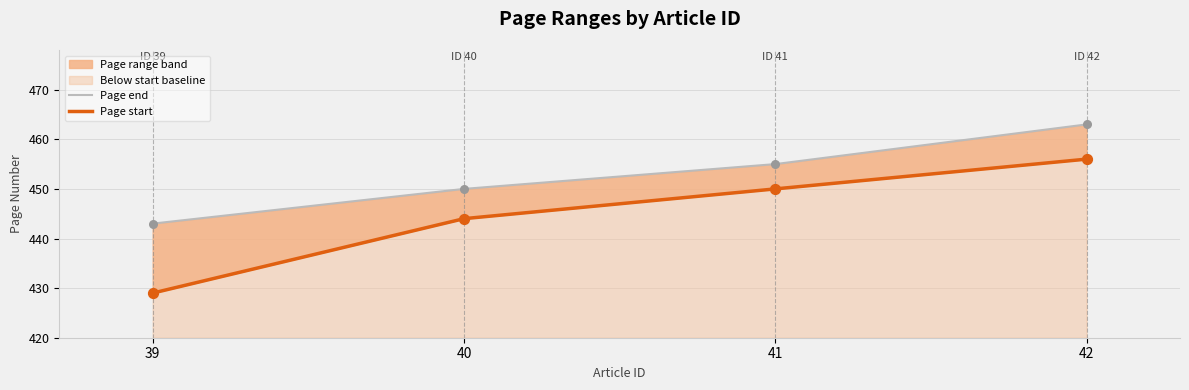

At how many categories does at least one series exceed 448?

3